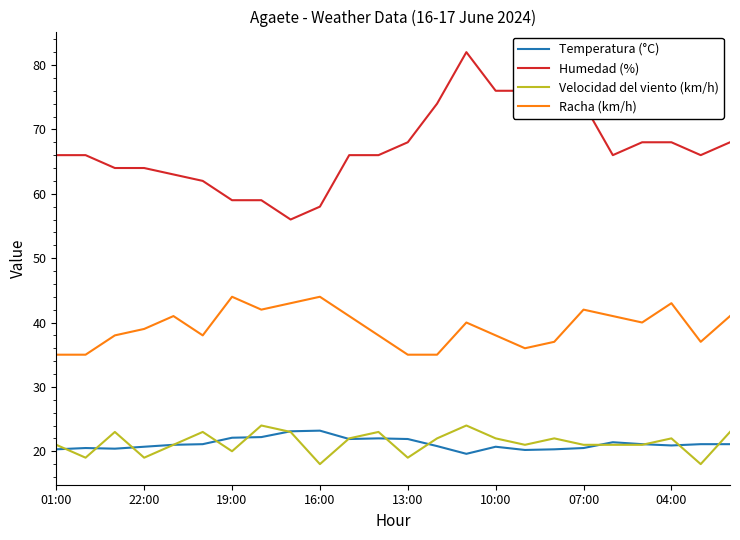

True or false: Temperatura (°C) and Humedad (%) intersect in this chart.

False